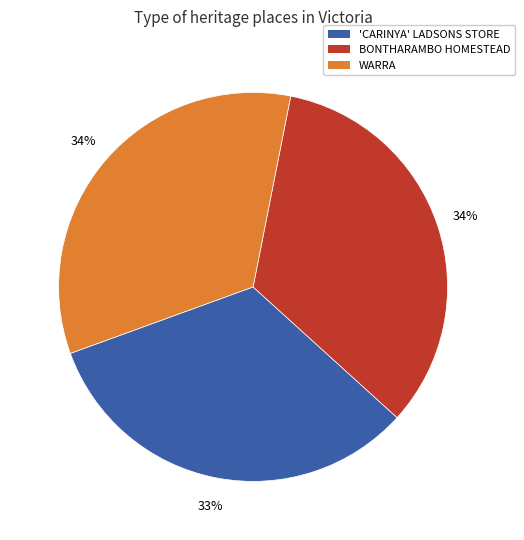

Does WARRA represent more than half of the total?

No